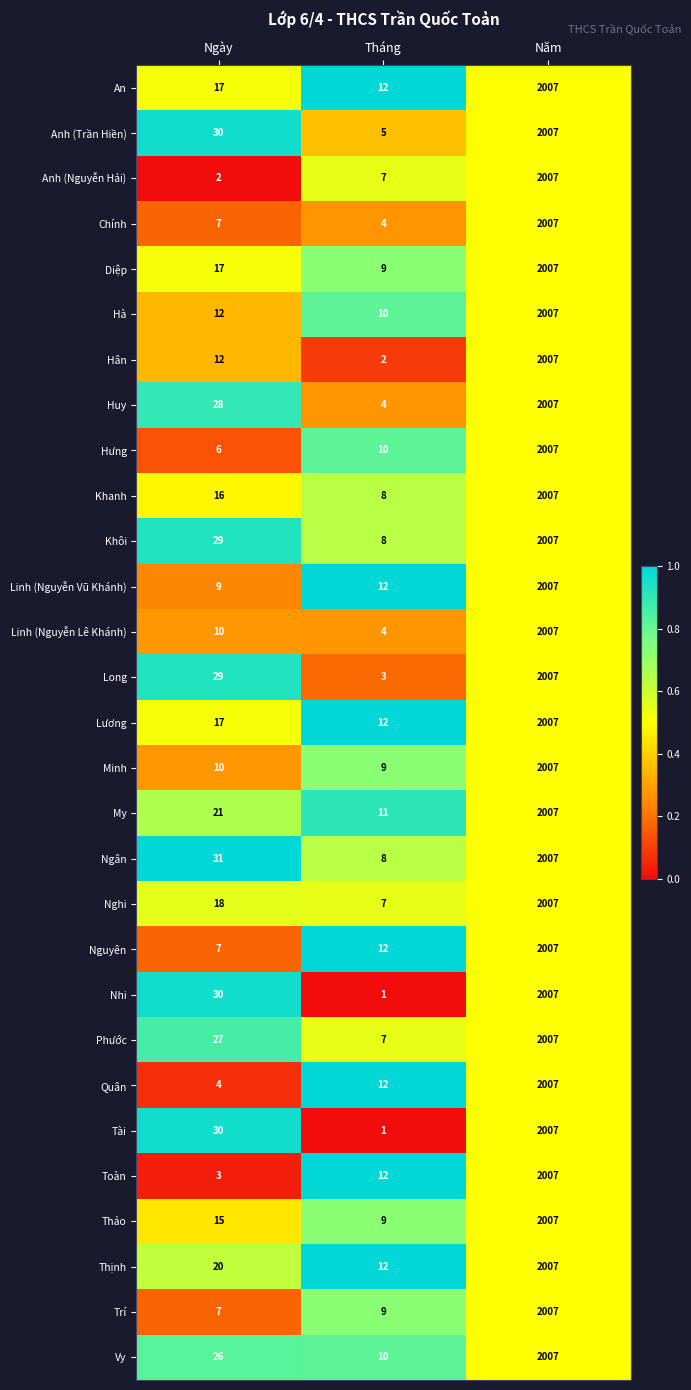

The value of Vy at Ngày is 14. True or false?

False